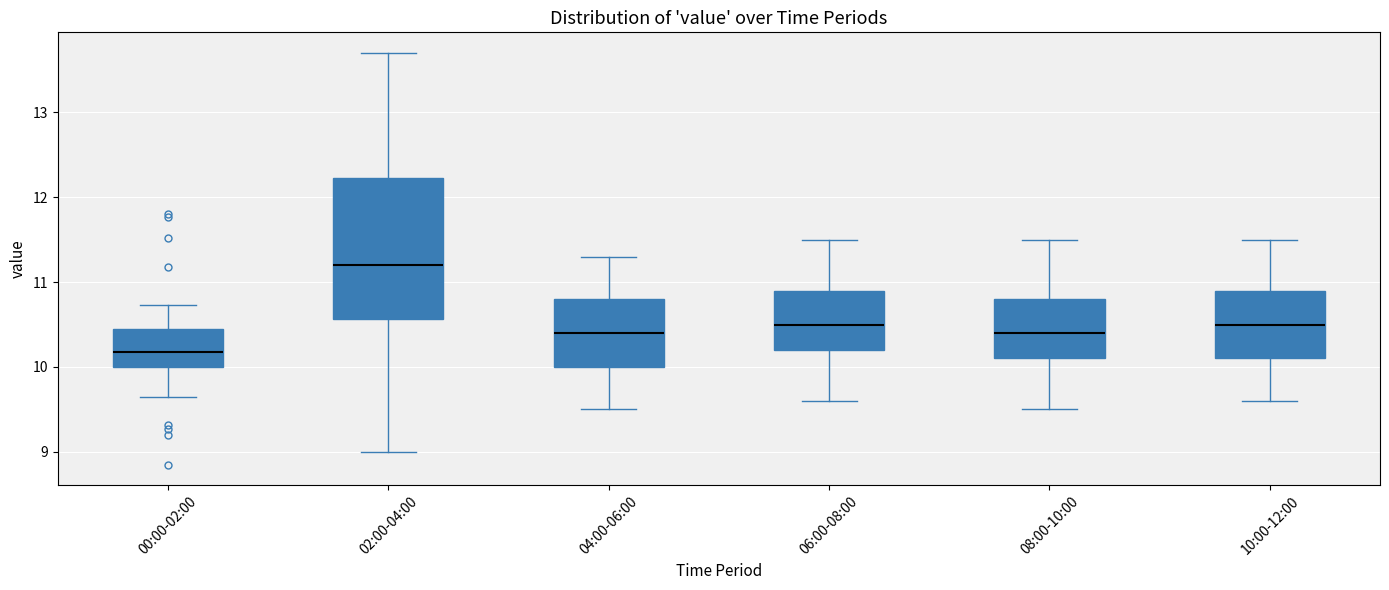

Reading left to right, read every box against the y-axis: the position of its median line, the range the box covers, and the ends of its whiskers. The values are not printed on the chart, so give them approximately, as read against the axis.

00:00-02:00: median 10.2, box 10.0 to 10.5, whiskers 9.7 to 10.7
02:00-04:00: median 11.2, box 10.6 to 12.2, whiskers 9.0 to 13.7
04:00-06:00: median 10.4, box 10.0 to 10.8, whiskers 9.5 to 11.3
06:00-08:00: median 10.5, box 10.2 to 10.9, whiskers 9.6 to 11.5
08:00-10:00: median 10.4, box 10.1 to 10.8, whiskers 9.5 to 11.5
10:00-12:00: median 10.5, box 10.1 to 10.9, whiskers 9.6 to 11.5